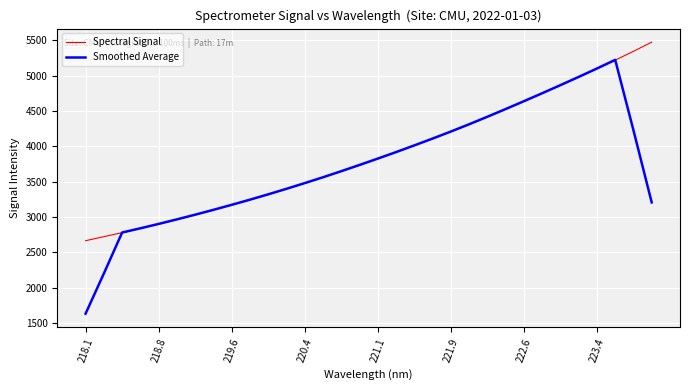

What is the smallest value displayed?

1633.6